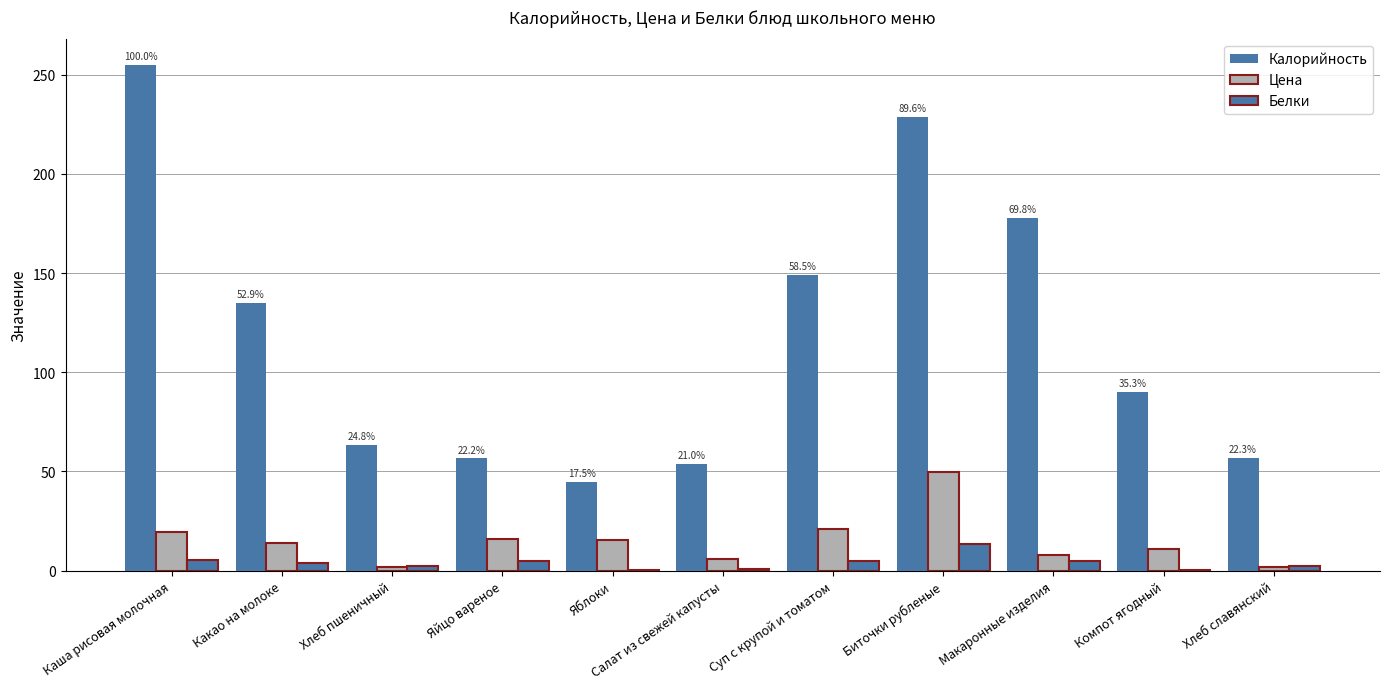

Reading left to right, extract all data points from this chart.

Калорийность: Каша рисовая молочная=255.0	Какао на молоке=134.8	Хлеб пшеничный=63.3	Яйцо вареное=56.5	Яблоки=44.5	Салат из свежей капусты=53.6	Суп с крупой и томатом=149.2	Биточки рубленые=228.6	Макаронные изделия=177.9	Компот ягодный=90.0	Хлеб славянский=57.0
Цена: Каша рисовая молочная=19.3	Какао на молоке=14.1	Хлеб пшеничный=2.0	Яйцо вареное=16.0	Яблоки=15.6	Салат из свежей капусты=5.8	Суп с крупой и томатом=20.8	Биточки рубленые=49.9	Макаронные изделия=7.8	Компот ягодный=10.7	Хлеб славянский=2.0
Белки: Каша рисовая молочная=5.4	Какао на молоке=3.6	Хлеб пшеничный=2.1	Яйцо вареное=4.8	Яблоки=0.4	Салат из свежей капусты=0.9	Суп с крупой и томатом=4.9	Биточки рубленые=13.4	Макаронные изделия=4.9	Компот ягодный=0.2	Хлеб славянский=2.1